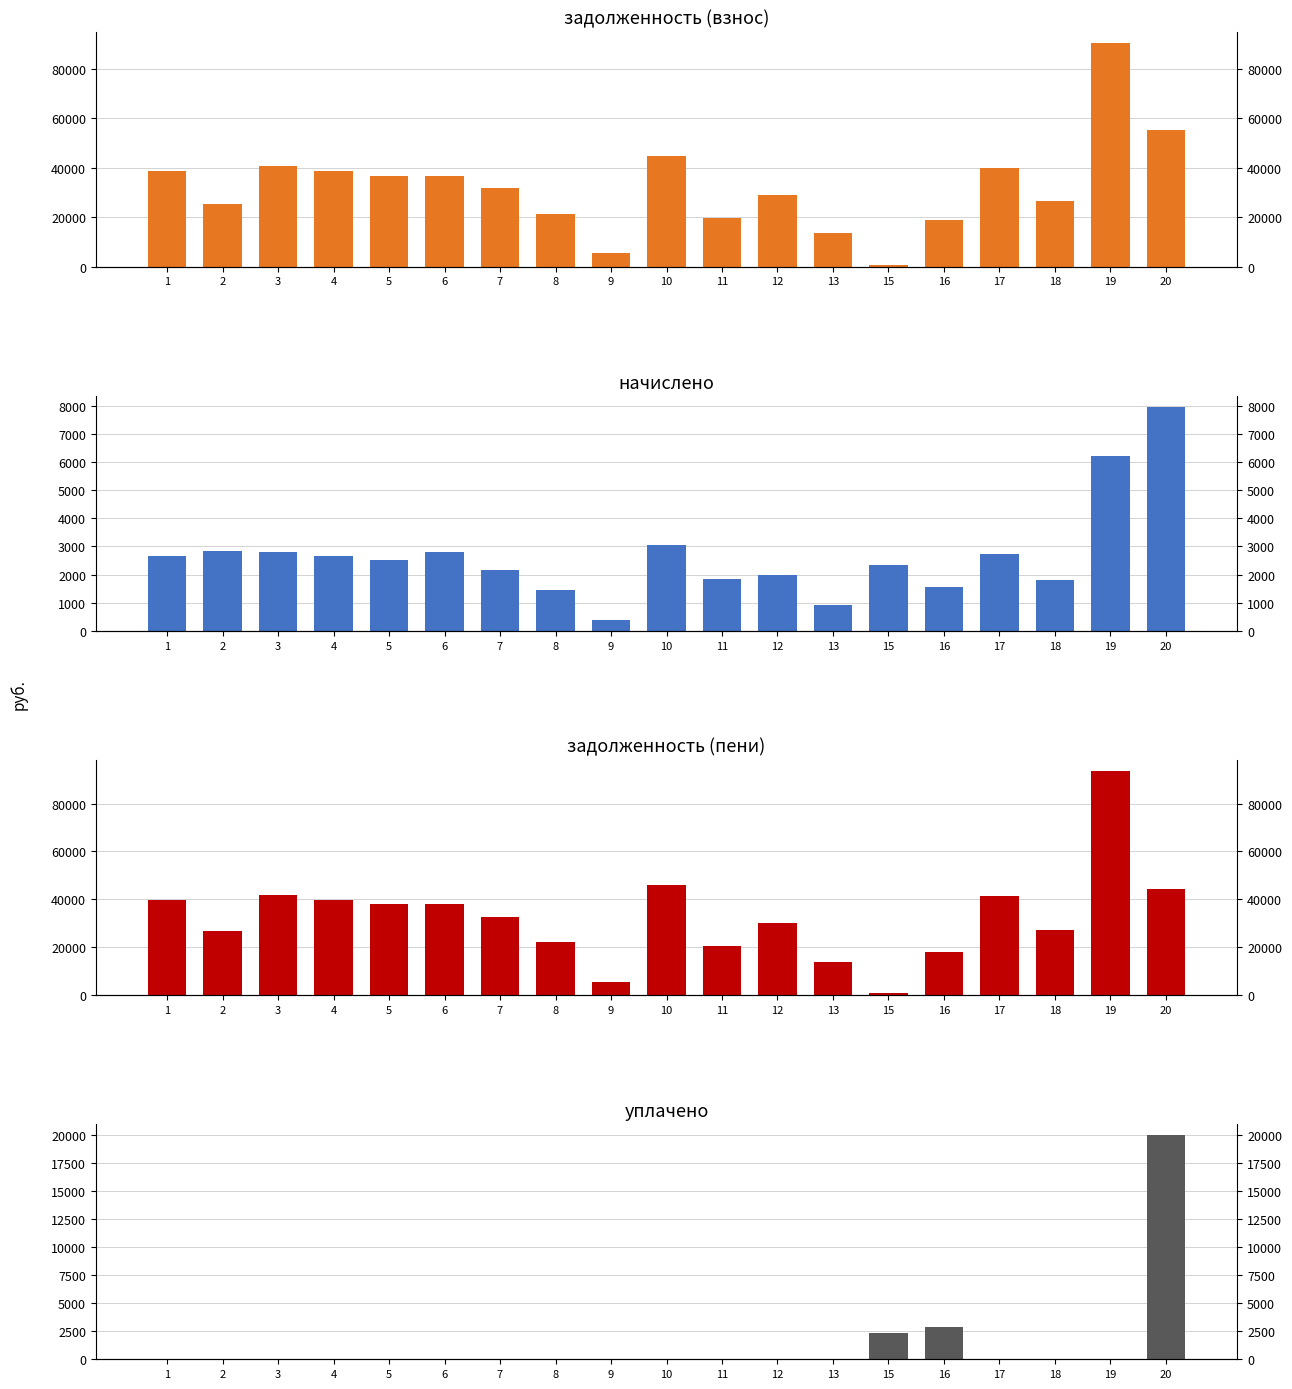

Which category has the lowest value in the задолженность (пени) series?

15